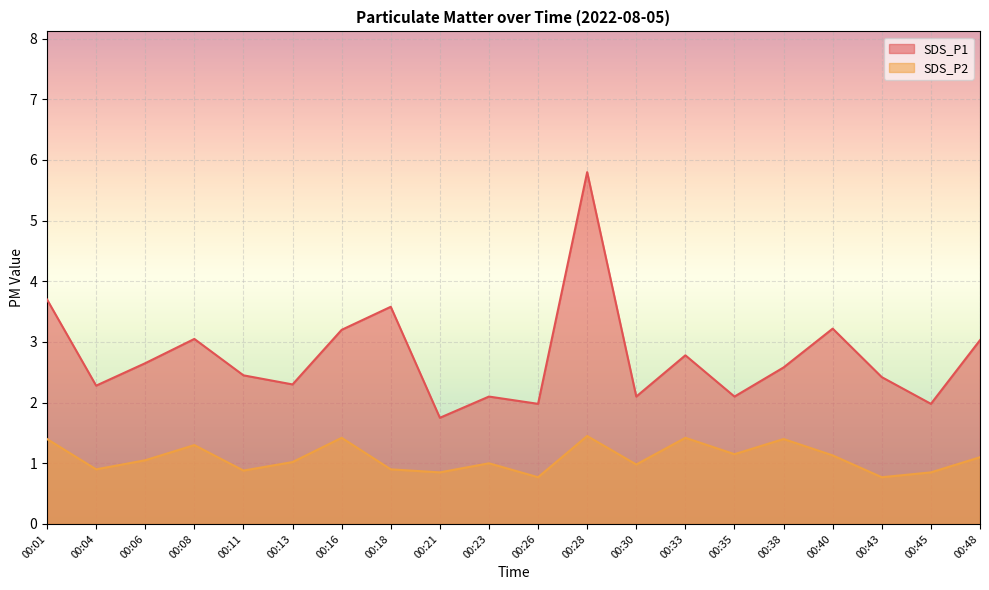

Reading left to right, extract all data points from this chart.

SDS_P1: 00:01=3.7	00:04=2.3	00:06=2.6	00:08=3.0	00:11=2.5	00:13=2.3	00:16=3.2	00:18=3.6	00:21=1.8	00:23=2.1	00:26=2.0	00:28=5.8	00:30=2.1	00:33=2.8	00:35=2.1	00:38=2.6	00:40=3.2	00:43=2.4	00:45=2.0	00:48=3.0
SDS_P2: 00:01=1.4	00:04=0.9	00:06=1.1	00:08=1.3	00:11=0.9	00:13=1.0	00:16=1.4	00:18=0.9	00:21=0.8	00:23=1.0	00:26=0.8	00:28=1.4	00:30=1.0	00:33=1.4	00:35=1.1	00:38=1.4	00:40=1.1	00:43=0.8	00:45=0.8	00:48=1.1